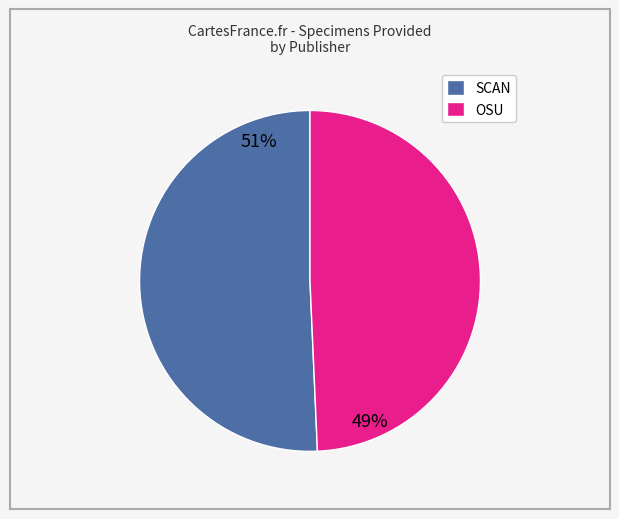

How many segments does this pie chart have?

2